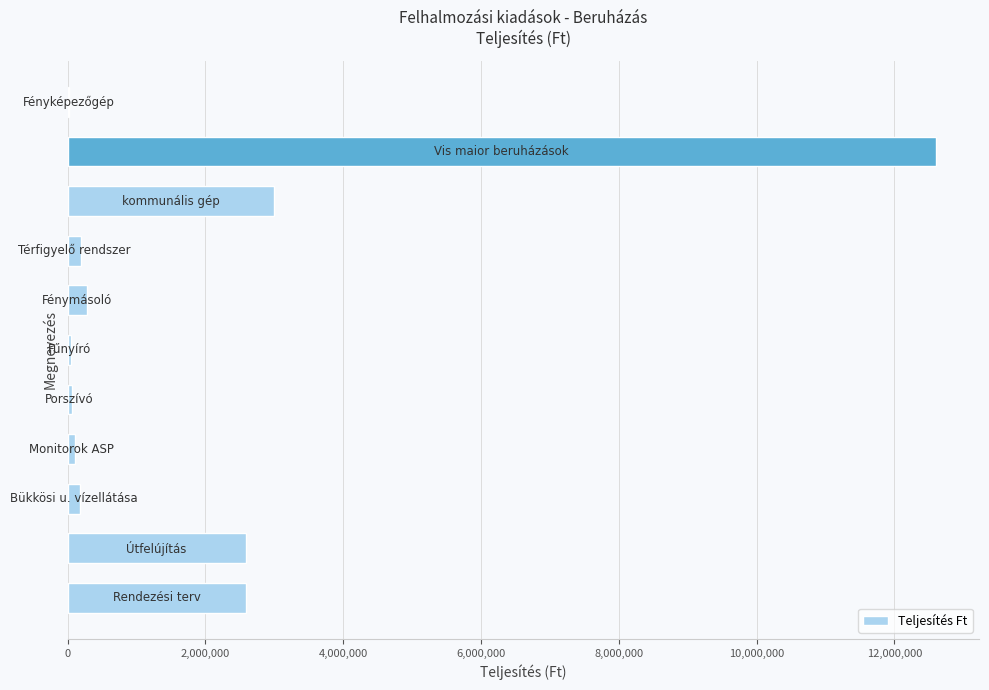

How many distinct data groups are displayed?

1